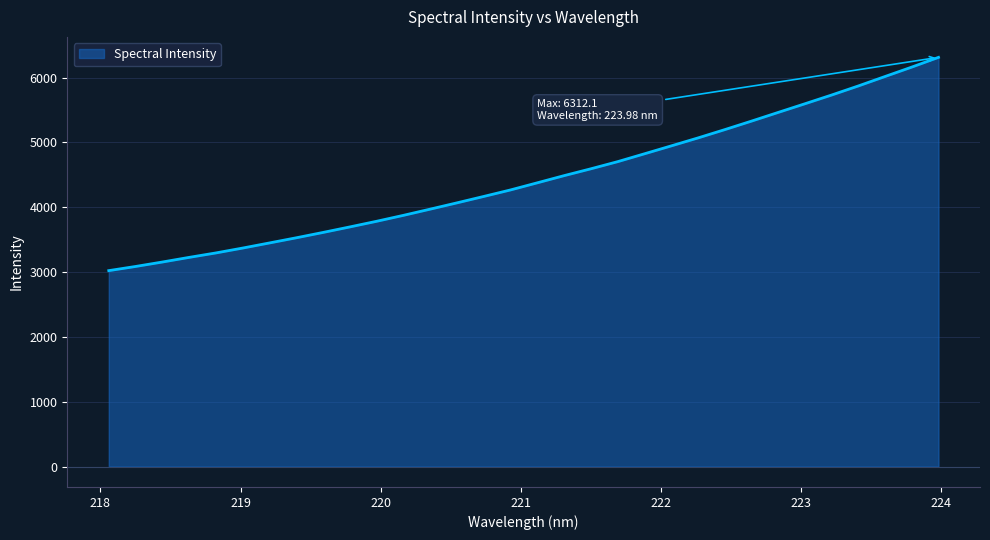

What is the difference between the maximum and minimum values?

3290.2